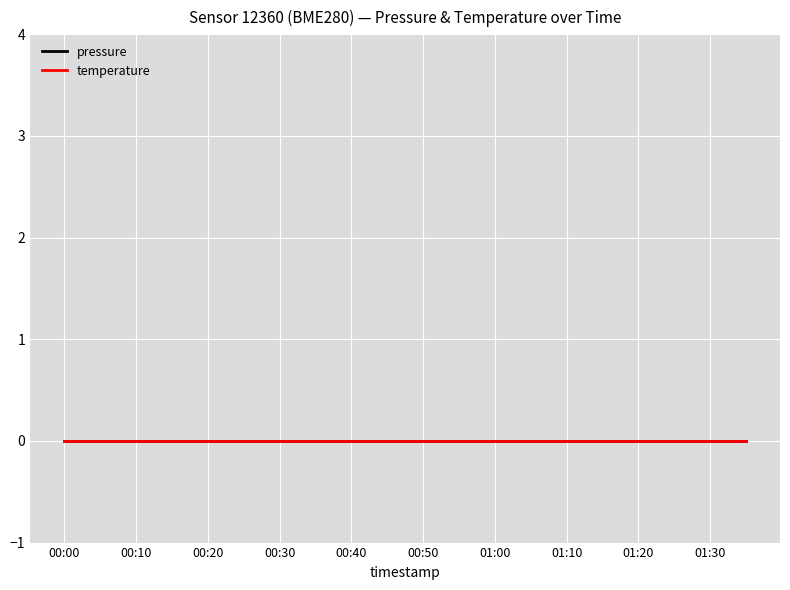

Which series has the largest total across all categories?

pressure